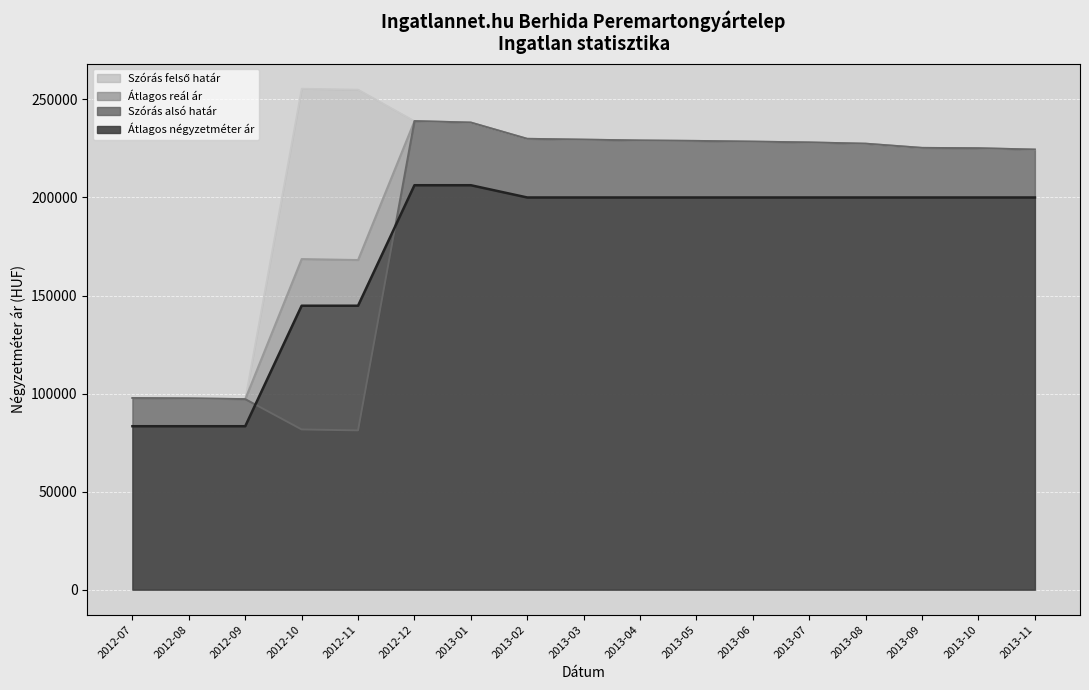

What are all the series names shown in the legend?

Átlagos négyzetméter ár, Szórás alsó határ, Szórás felső határ, Átlagos reál ár